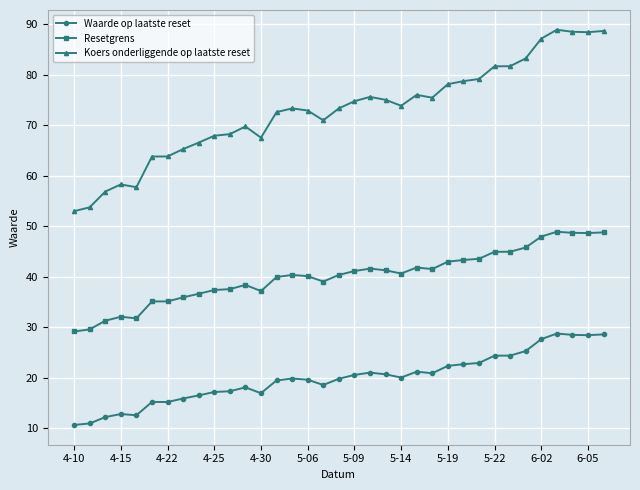

What is the highest value of the Resetgrens series?

48.9